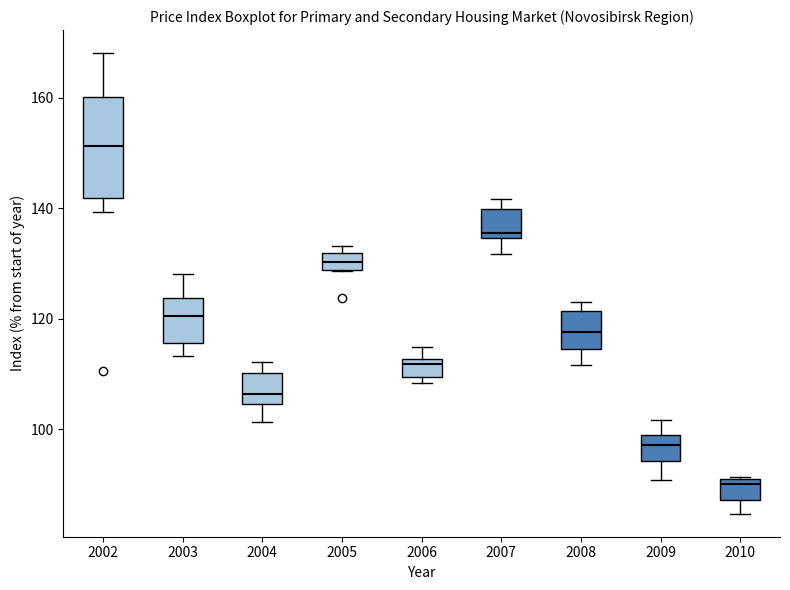

Reading left to right, read every box against the y-axis: the position of its median line, the range the box covers, and the ends of its whiskers. The values are not printed on the chart, so give them approximately, as read against the axis.

2002: median 152, box 142 to 160, whiskers 140 to 168
2003: median 120, box 116 to 124, whiskers 114 to 128
2004: median 106, box 104 to 110, whiskers 102 to 112
2005: median 130, box 128 to 132, whiskers 128 to 134
2006: median 112 (just below the box's upper edge), box 110 to 112, whiskers 108 to 114
2007: median 136, box 134 to 140, whiskers 132 to 142
2008: median 118, box 114 to 122, whiskers 112 to 124
2009: median 98 (inside the box), box 94 to 98, whiskers 90 to 102
2010: median 90 (just below the box's upper edge), box 88 to 90, whiskers 84 to 92